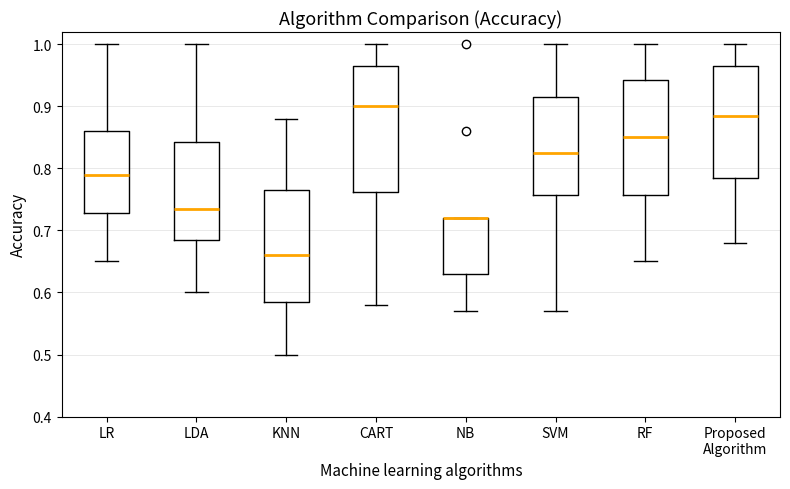

Reading left to right, read every box against the y-axis: the position of its median line, the range the box covers, and the ends of its whiskers. The values are not printed on the chart, so give them approximately, as read against the axis.

LR: median 0.79, box 0.73 to 0.86, whiskers 0.65 to 1.00
LDA: median 0.74, box 0.69 to 0.84, whiskers 0.60 to 1.00
KNN: median 0.66, box 0.59 to 0.77, whiskers 0.50 to 0.88
CART: median 0.90, box 0.76 to 0.97, whiskers 0.58 to 1.00
NB: median 0.72 (drawn on the box's upper edge), box 0.63 to 0.72, whiskers 0.57 to 0.72
SVM: median 0.83, box 0.76 to 0.92, whiskers 0.57 to 1.00
RF: median 0.85, box 0.76 to 0.94, whiskers 0.65 to 1.00
Proposed Algorithm: median 0.89, box 0.79 to 0.97, whiskers 0.68 to 1.00